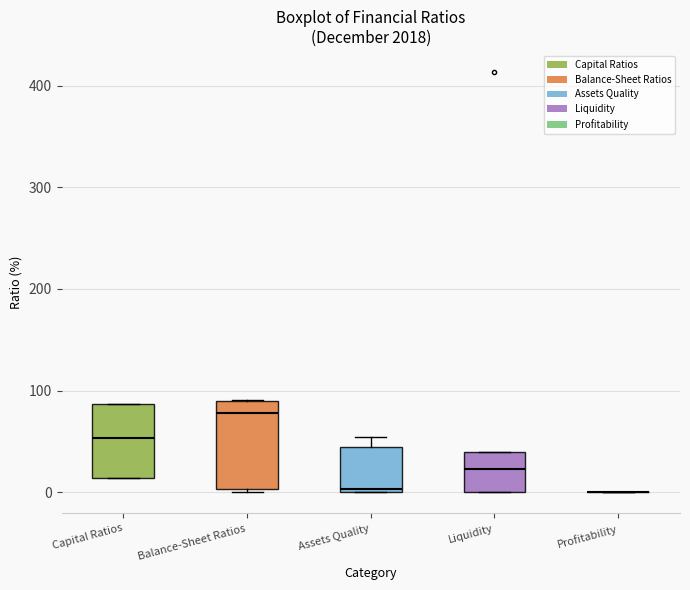

Reading left to right, transcribe this box plot: for each box, give where its median line is, the range the box spans, and where its two whiskers end, as read against the y-axis. The values are not printed on the chart, so give them approximately, as read against the axis.

Capital Ratios: median 50, box 10 to 90, whiskers 10 to 90
Balance-Sheet Ratios: median 80, box 0 to 90, whiskers 0 (just below the box's lower edge) to 90
Assets Quality: median 0, box 0 to 40, whiskers 0 to 50
Liquidity: median 20, box 0 to 40, whiskers 0 to 40
Profitability: box collapsed to a line at 0, whiskers 0 to 0